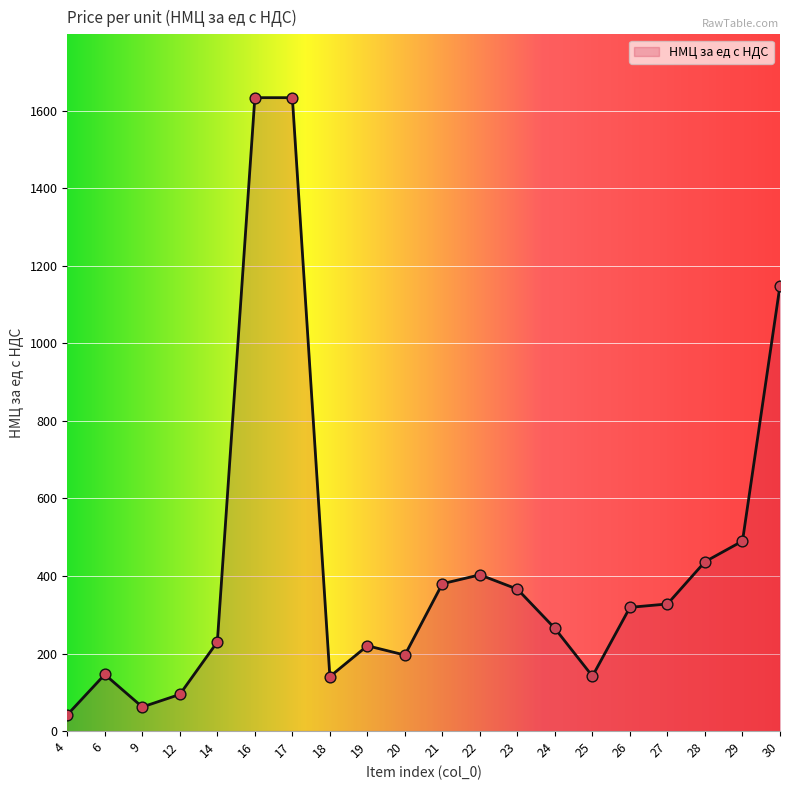

Approximately how many times larger is the value at 19 compared to 28?

0.5